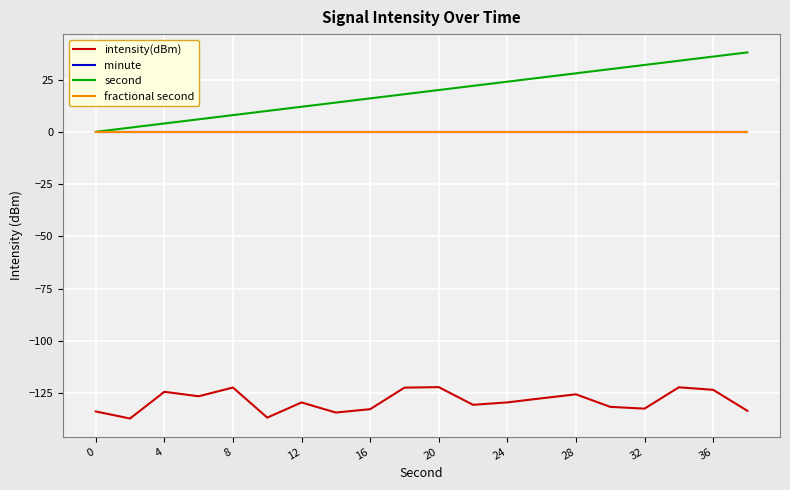

Is this an area chart (filled region under the line)?

No